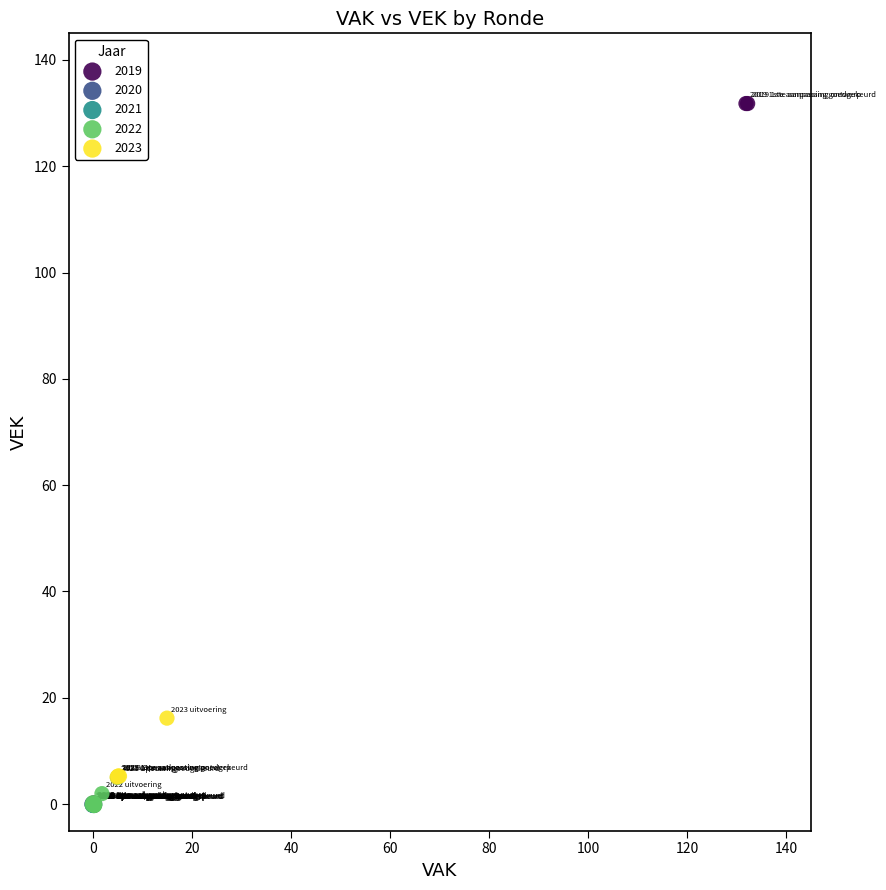

Which series has the largest Y range (max minus min)?

2019